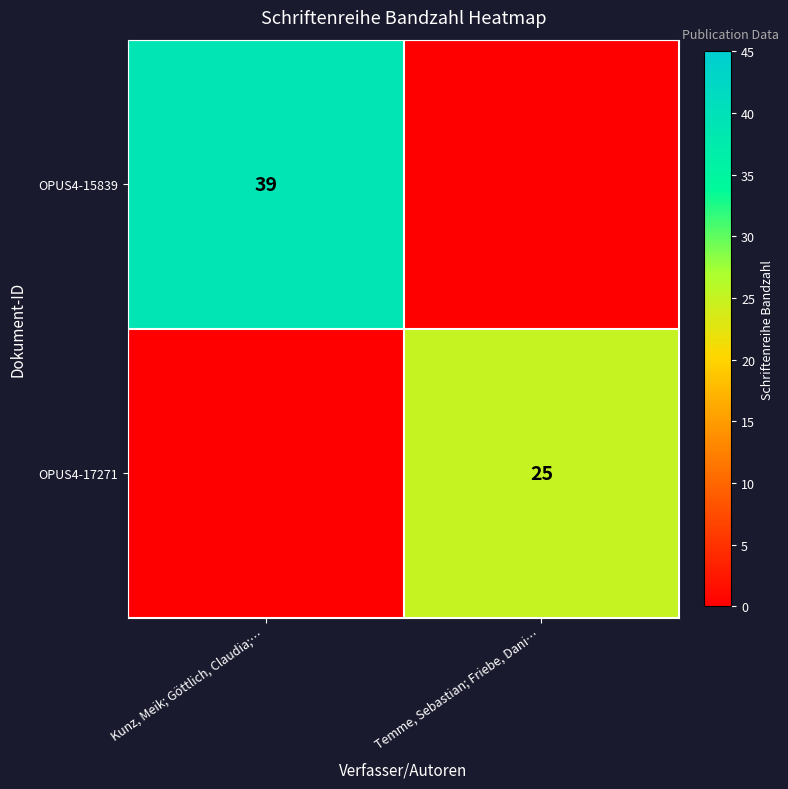

At how many categories does at least one series exceed 37?

1